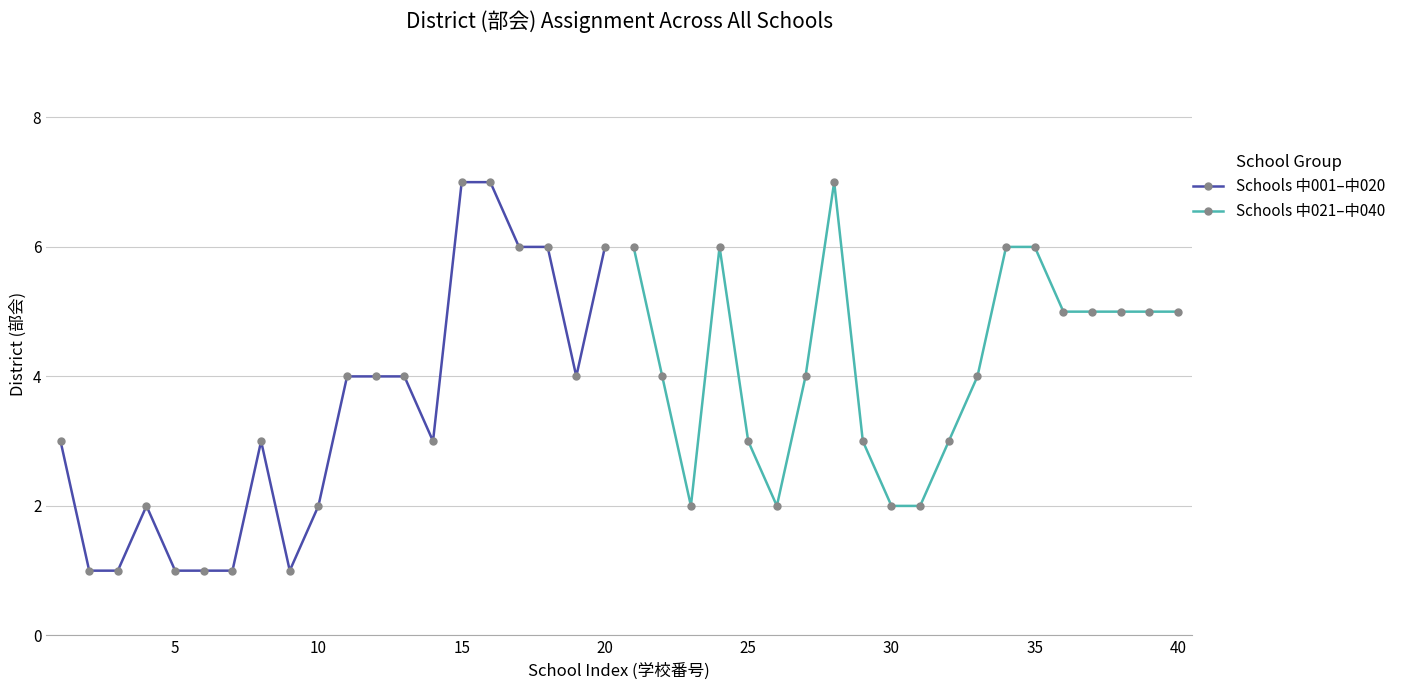

Reading left to right, what are all the values shown in this chart?

Schools 中001–中020: 3	1	1	2	1	1	1	3	1	2	4	4	4	3	7	7	6	6	4	6
Schools 中021–中040: 6	4	2	6	3	2	4	7	3	2	2	3	4	6	6	5	5	5	5	5